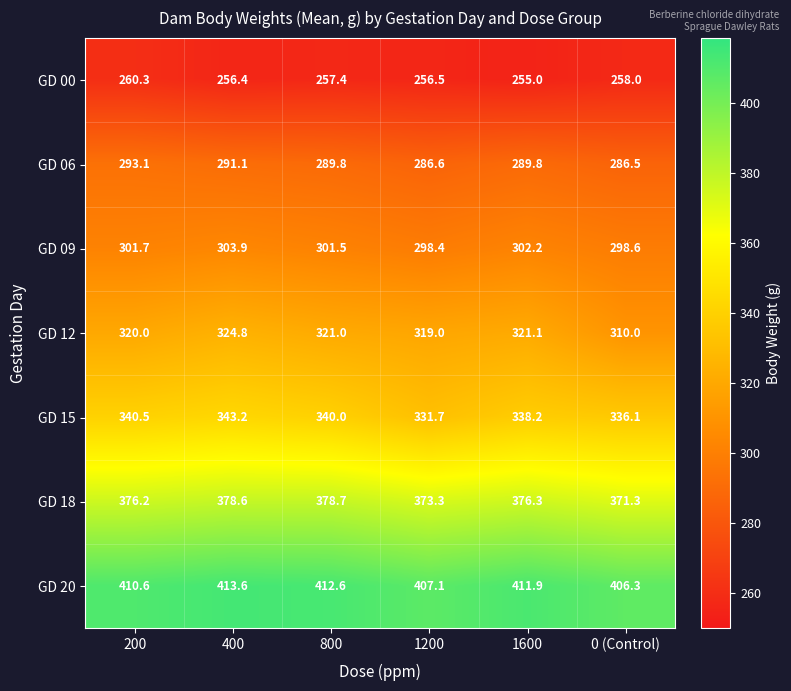

Rank the series at 0 (Control) from highest to lowest value.

GD 20, GD 18, GD 15, GD 12, GD 09, GD 06, GD 00